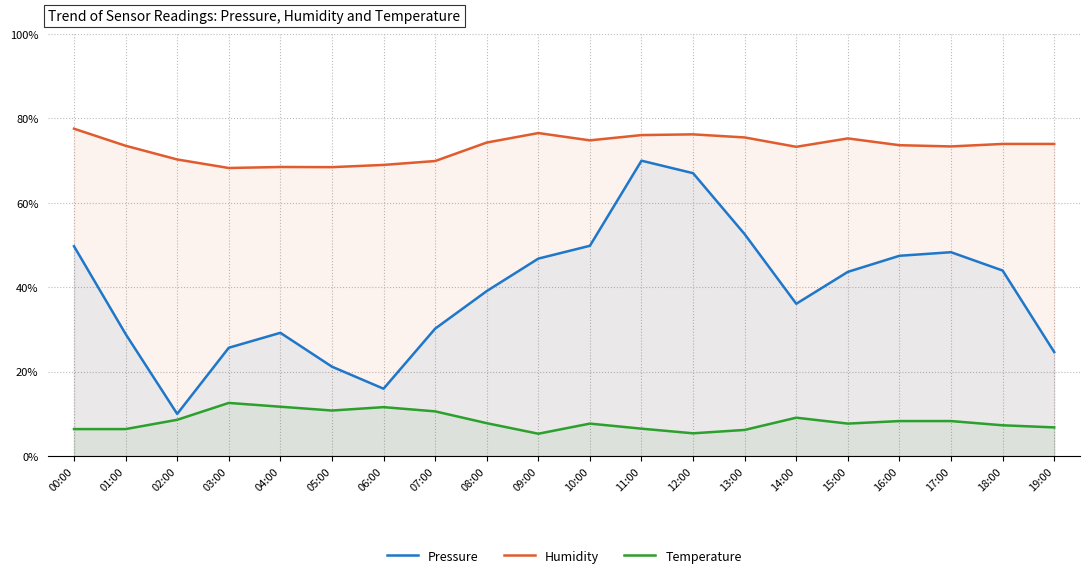

Reading left to right, list all the values displayed in this chart.

Pressure: 00:00=49.7	01:00=28.9	02:00=10.0	03:00=25.7	04:00=29.2	05:00=21.2	06:00=16.0	07:00=30.2	08:00=39.1	09:00=46.8	10:00=49.8	11:00=70.0	12:00=67.0	13:00=52.6	14:00=36.1	15:00=43.7	16:00=47.5	17:00=48.3	18:00=44.0	19:00=24.7
Humidity: 00:00=77.6	01:00=73.5	02:00=70.3	03:00=68.3	04:00=68.5	05:00=68.5	06:00=69.0	07:00=69.9	08:00=74.3	09:00=76.5	10:00=74.8	11:00=76.1	12:00=76.2	13:00=75.5	14:00=73.3	15:00=75.3	16:00=73.7	17:00=73.4	18:00=74.0	19:00=74.0
Temperature: 00:00=6.4	01:00=6.4	02:00=8.6	03:00=12.6	04:00=11.7	05:00=10.8	06:00=11.6	07:00=10.6	08:00=7.8	09:00=5.3	10:00=7.7	11:00=6.5	12:00=5.4	13:00=6.2	14:00=9.1	15:00=7.7	16:00=8.3	17:00=8.3	18:00=7.3	19:00=6.8